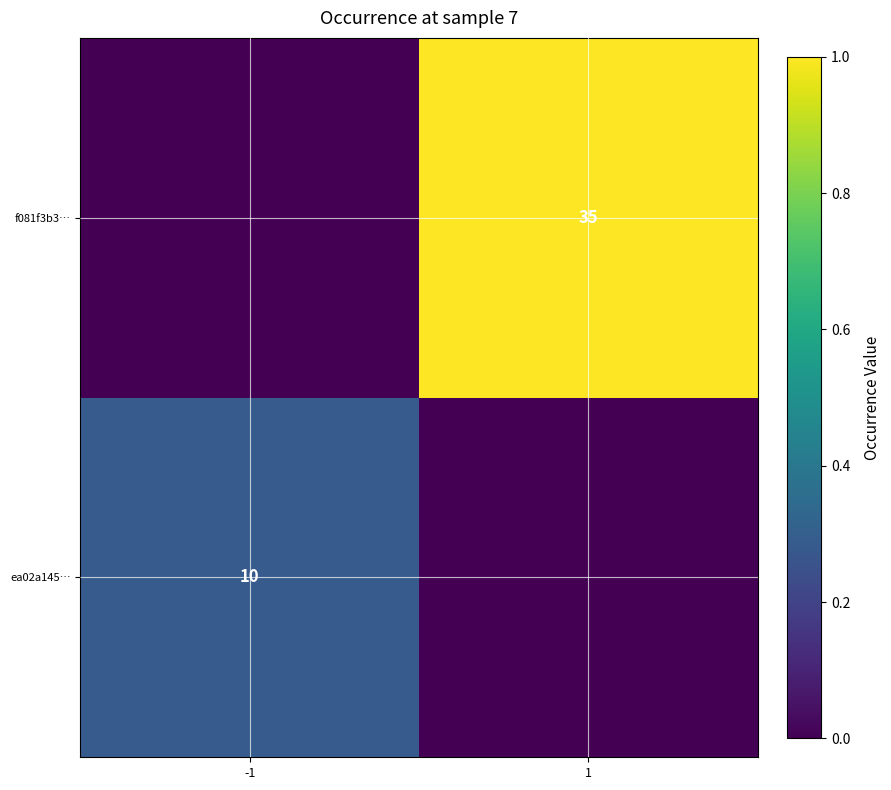

Is it true that f081f3b3… equals 62 at 1?

False